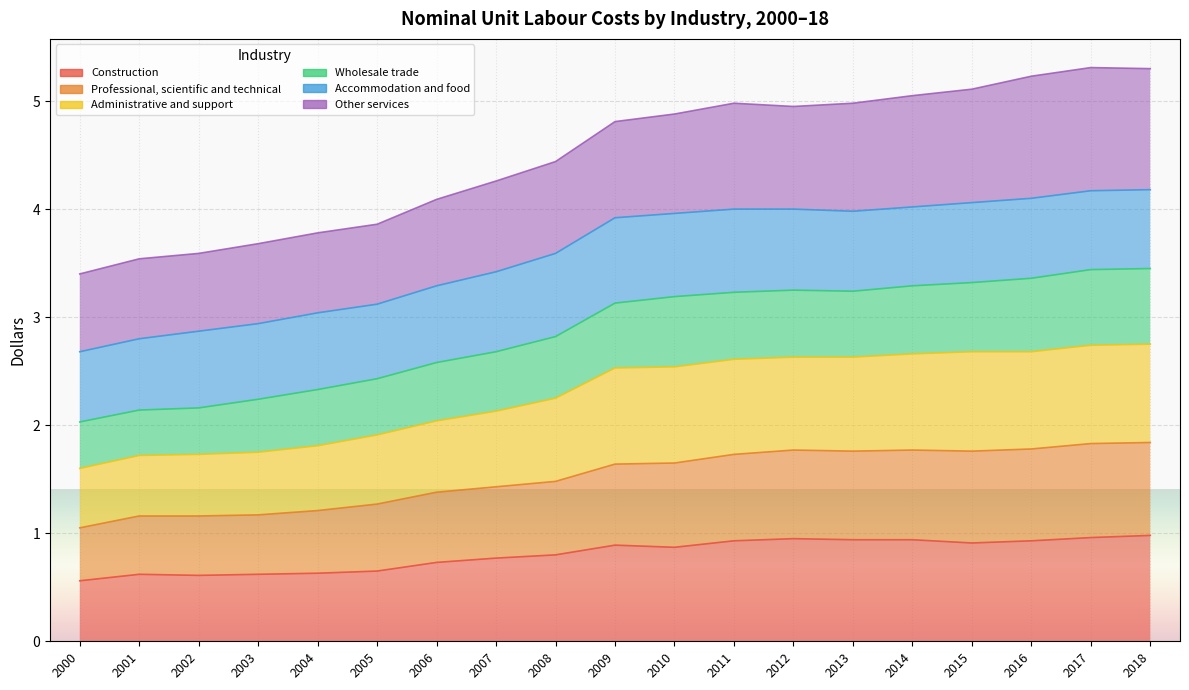

At which category is the sum across all series the highest?

2018